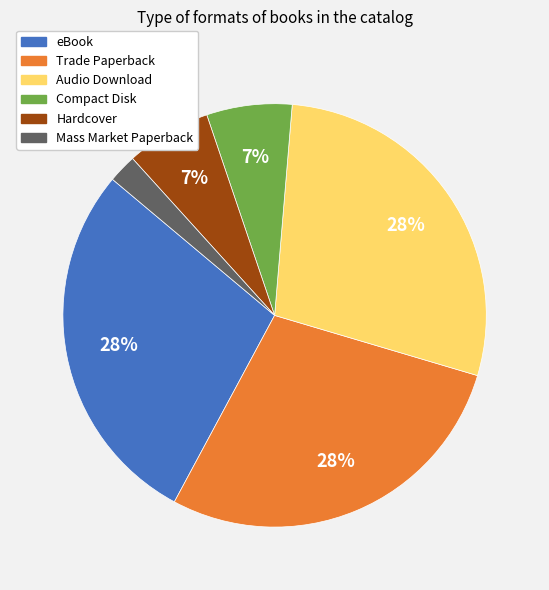

Is it true that Audio Download is 21% of the pie?

False